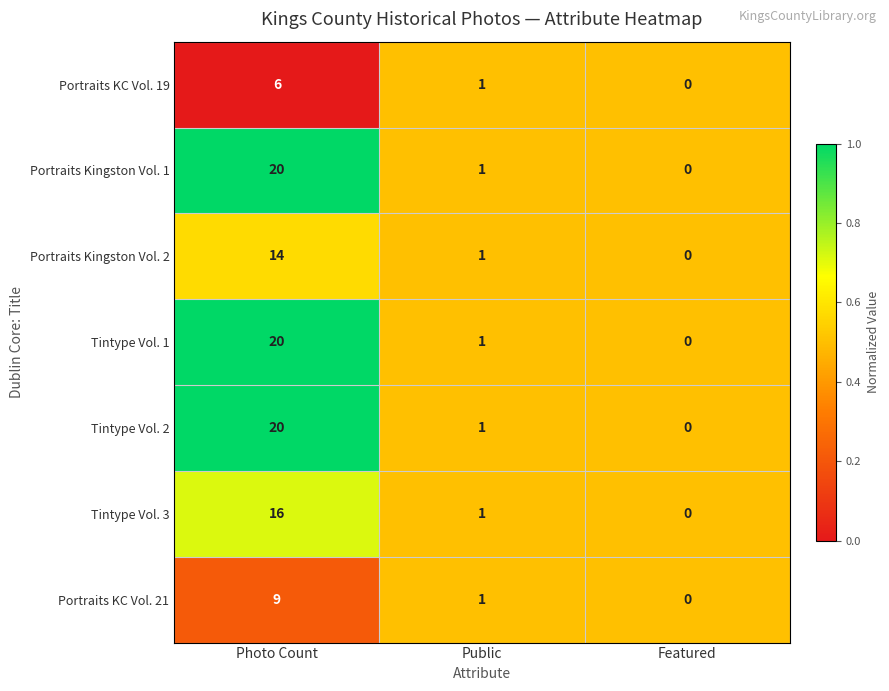

Reading left to right, transcribe all the data shown in this chart.

Portraits KC Vol. 19: 6	1	0
Portraits Kingston Vol. 1: 20	1	0
Portraits Kingston Vol. 2: 14	1	0
Tintype Vol. 1: 20	1	0
Tintype Vol. 2: 20	1	0
Tintype Vol. 3: 16	1	0
Portraits KC Vol. 21: 9	1	0